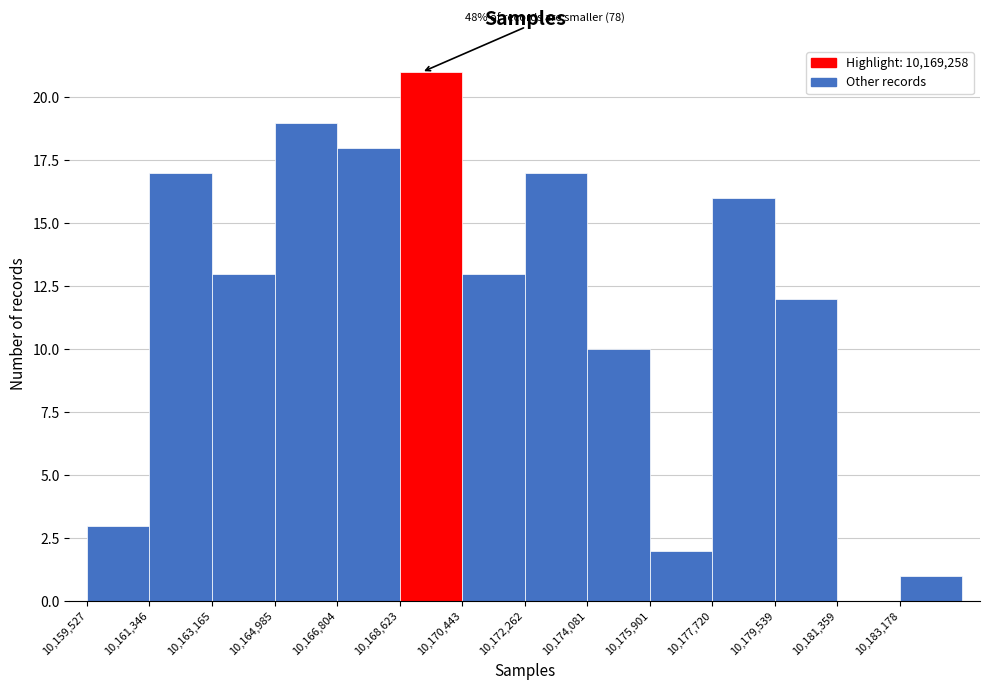

Which range on the x-axis has the tallest bar?

10168600 to 10170400